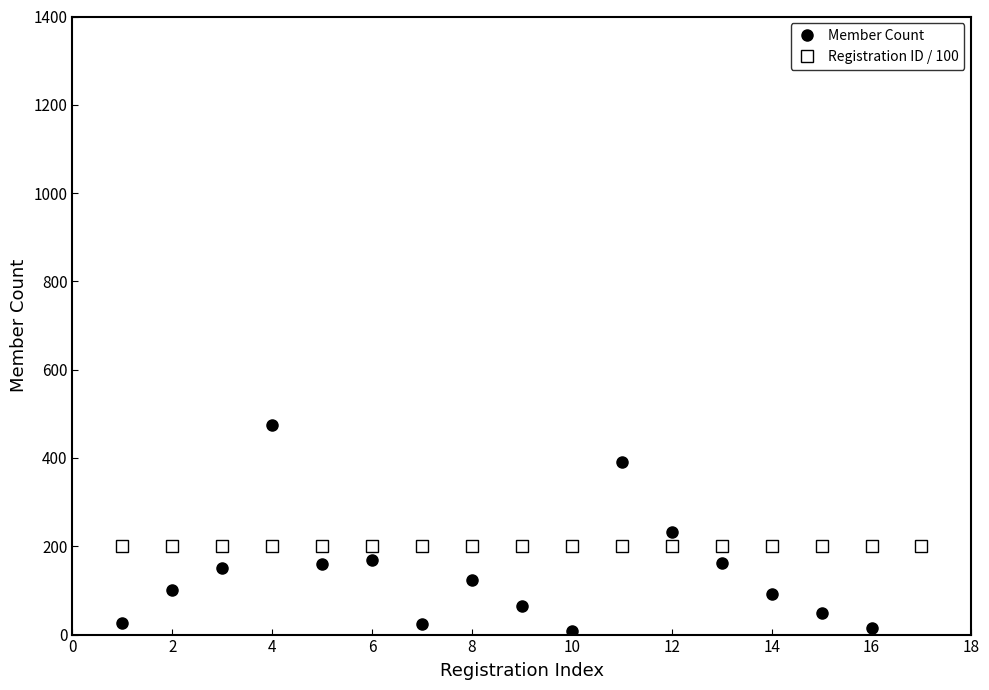

Does the chart have visible grid lines?

No